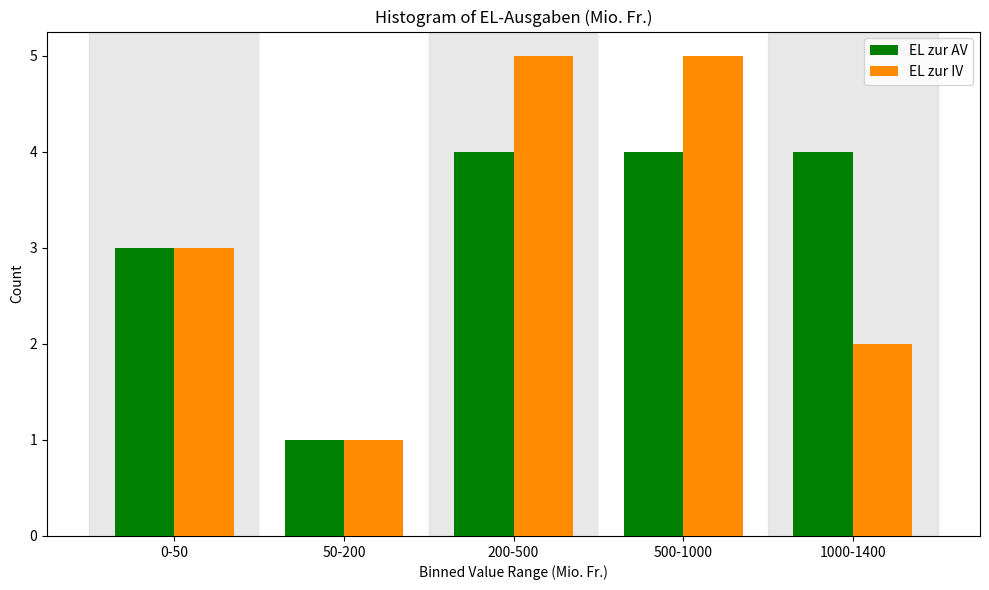

Reading left to right, extract all data points from this chart.

EL zur AV: 3	1	4	4	4
EL zur IV: 3	1	5	5	2